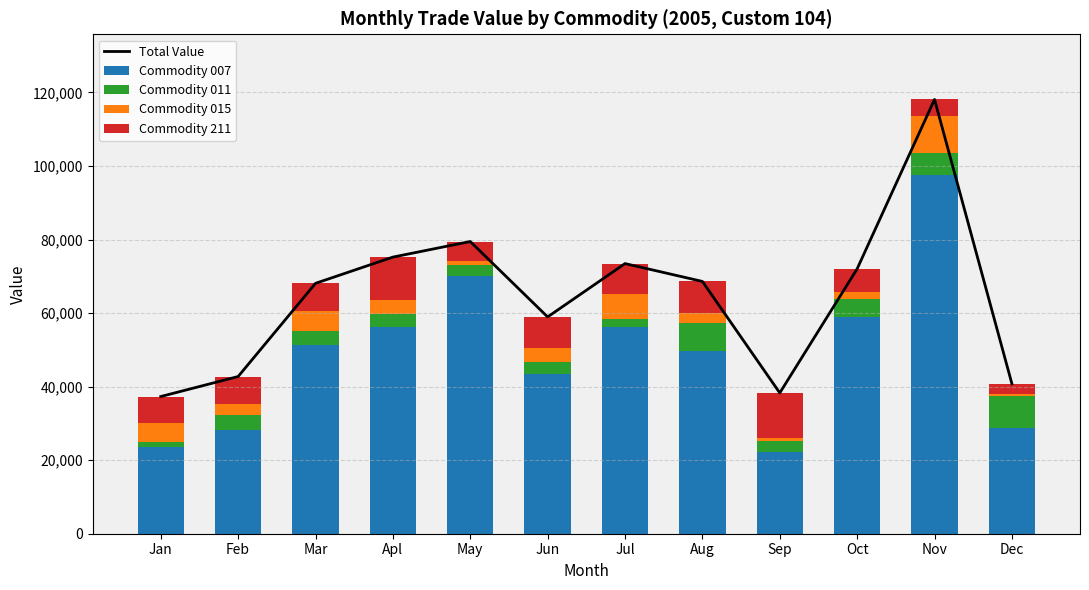

Which series changed the most between Jul and Nov?

Total Value